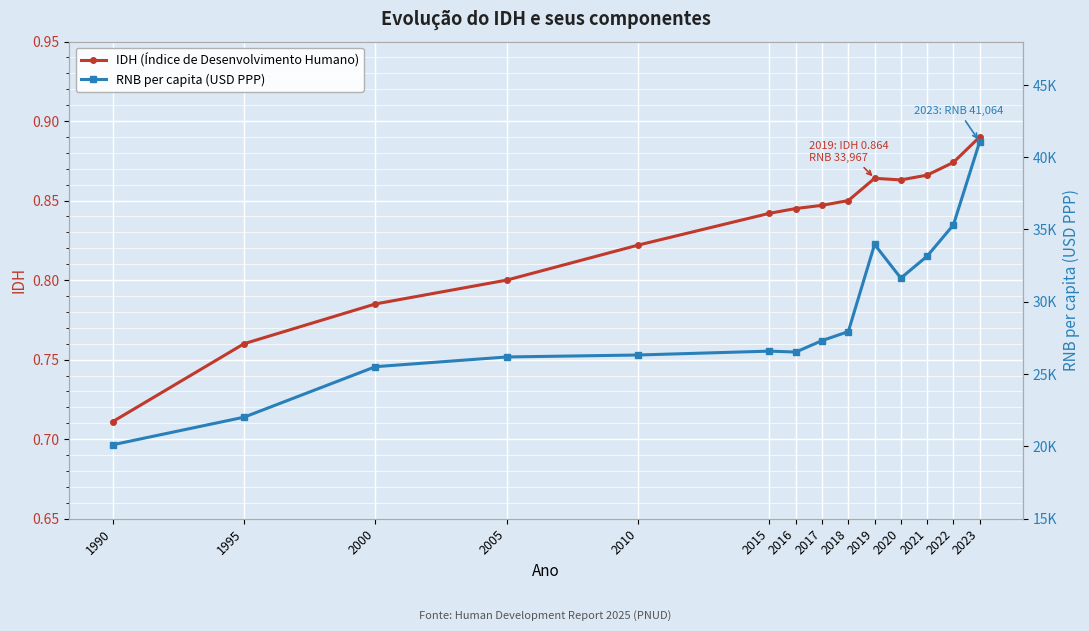

Is it true that RNB per capita (USD PPP) equals 27935.0 at 2018?

True